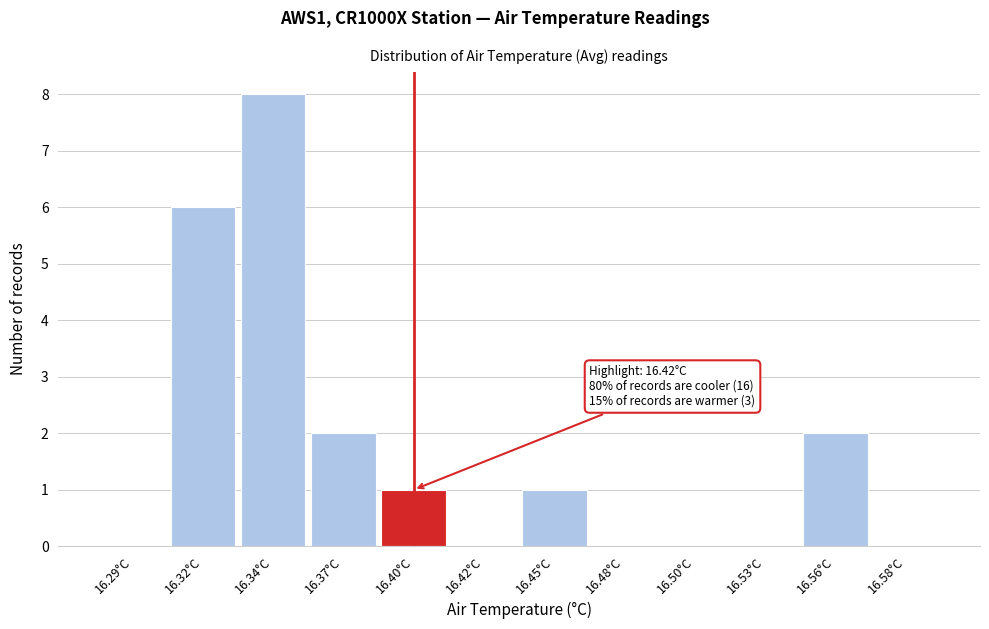

Reading right to left, extract all data points from this chart.

16.58°C=0	16.56°C=2	16.53°C=0	16.50°C=0	16.48°C=0	16.45°C=1	16.42°C=0	16.40°C=1	16.37°C=2	16.34°C=8	16.32°C=6	16.29°C=0